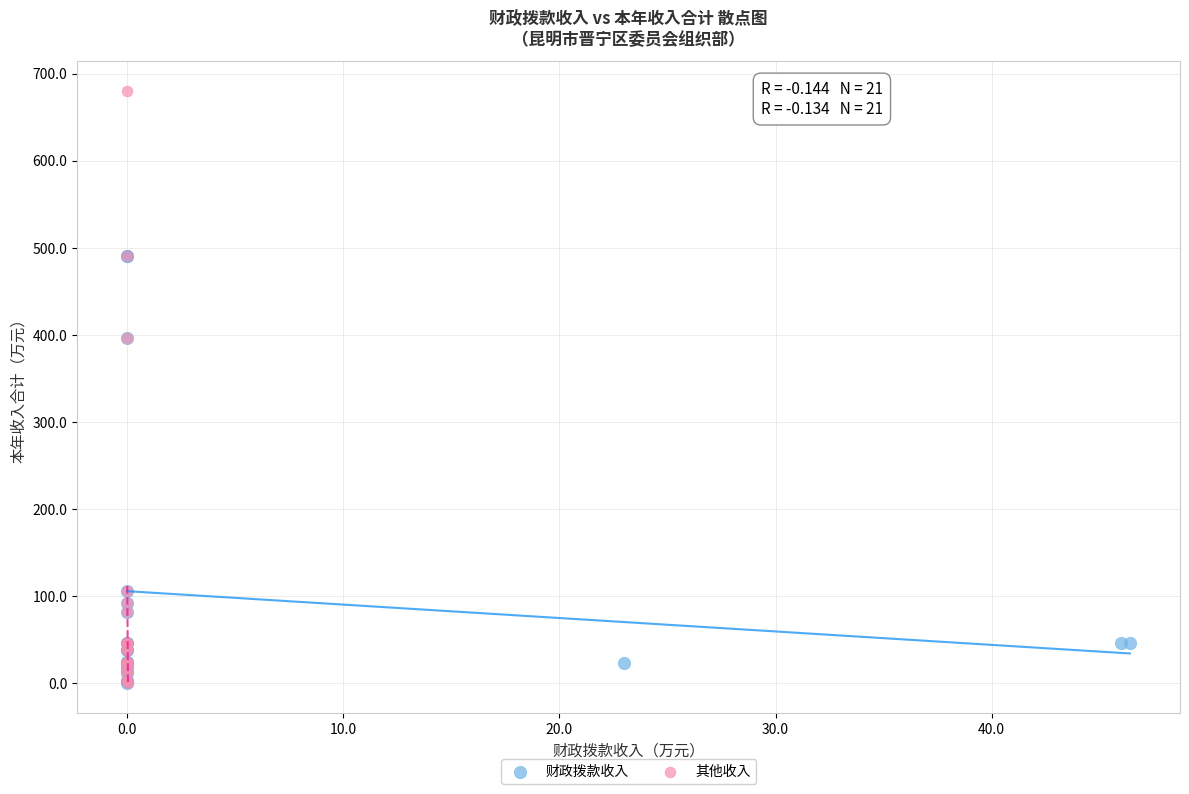

Which series contains the highest Y value?

其他收入